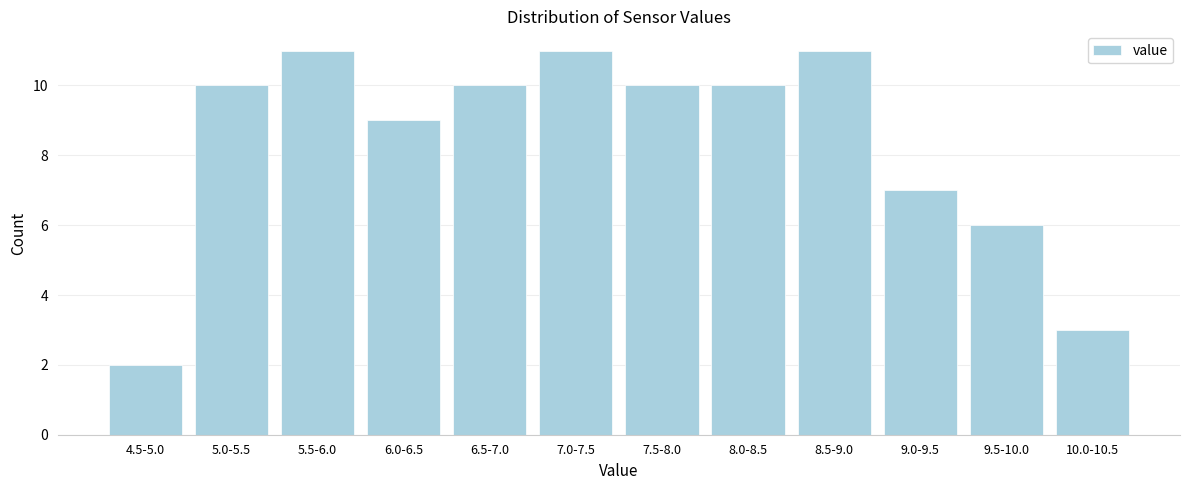

Reading right to left, what are all the values shown in this chart?

10.0-10.5=3	9.5-10.0=6	9.0-9.5=7	8.5-9.0=11	8.0-8.5=10	7.5-8.0=10	7.0-7.5=11	6.5-7.0=10	6.0-6.5=9	5.5-6.0=11	5.0-5.5=10	4.5-5.0=2